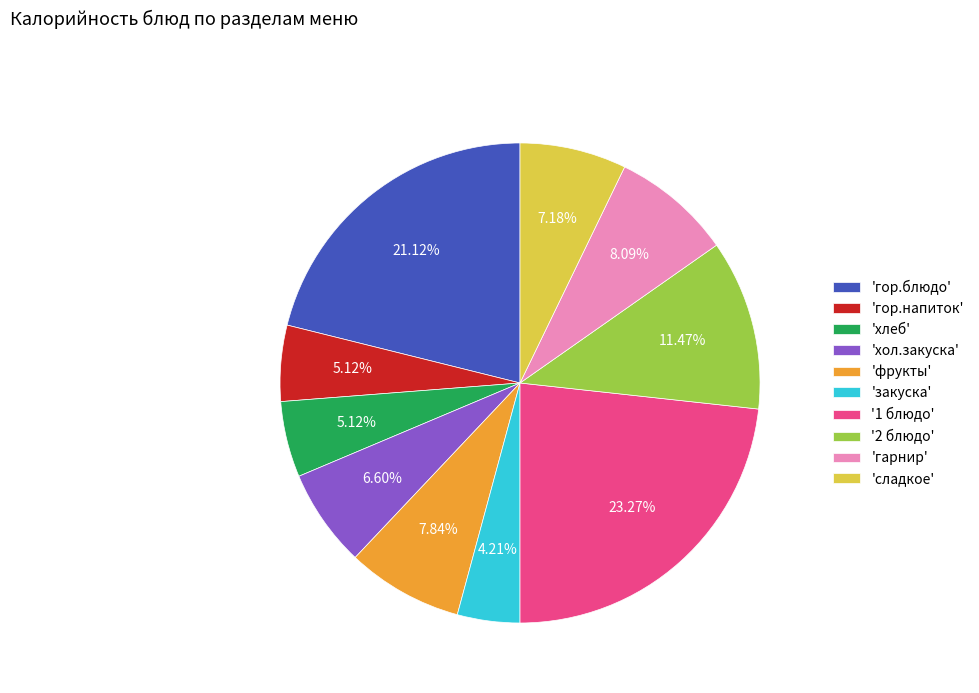

What is the ratio of the value at 'закуска' to the value at 'фрукты'?

0.5